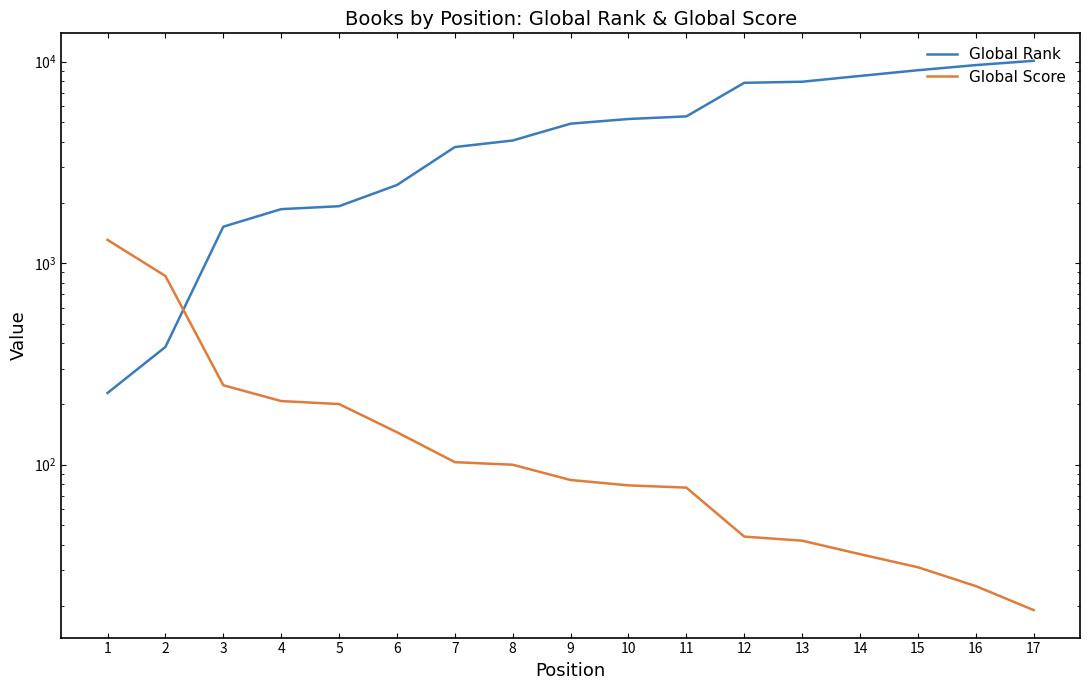

What are all the series names shown in the legend?

Global Rank, Global Score